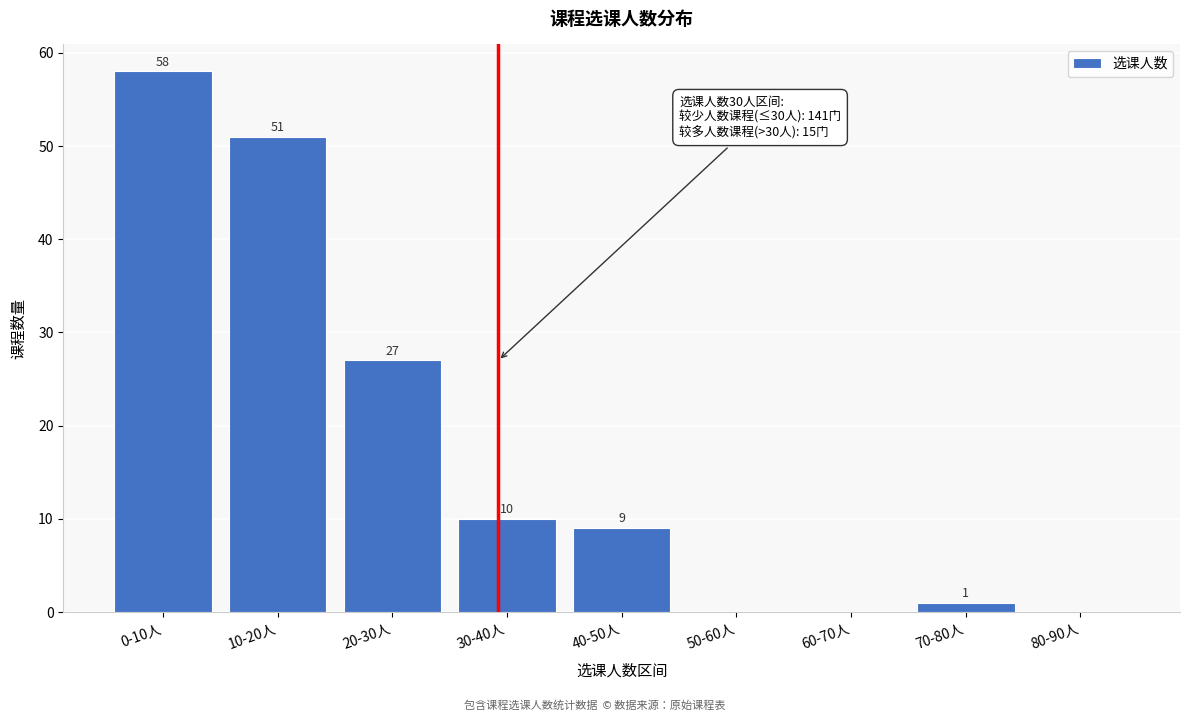

Reading left to right, extract all data points from this chart.

0-10人=58	10-20人=51	20-30人=27	30-40人=10	40-50人=9	50-60人=0	60-70人=0	70-80人=1	80-90人=0